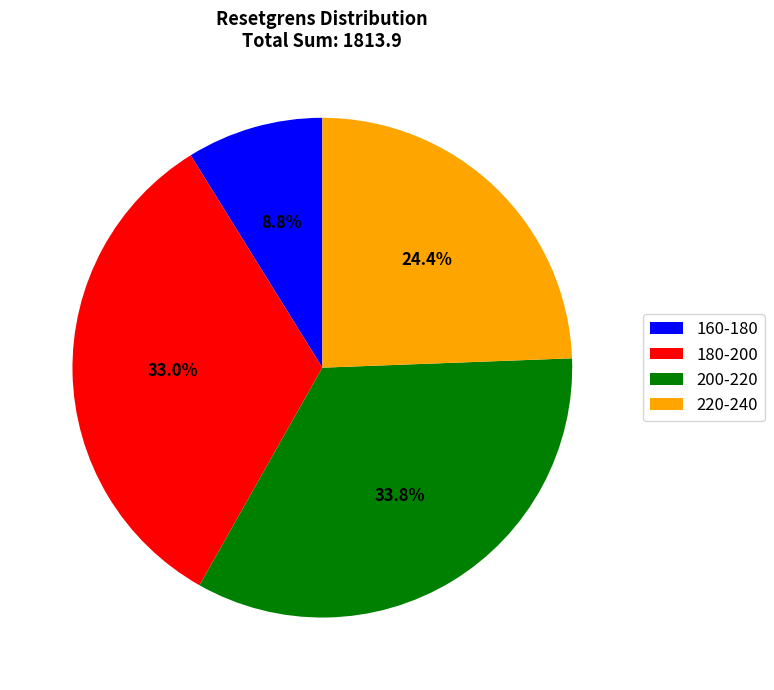

What is the ratio of the value at 180-200 to the value at 200-220?

1.0